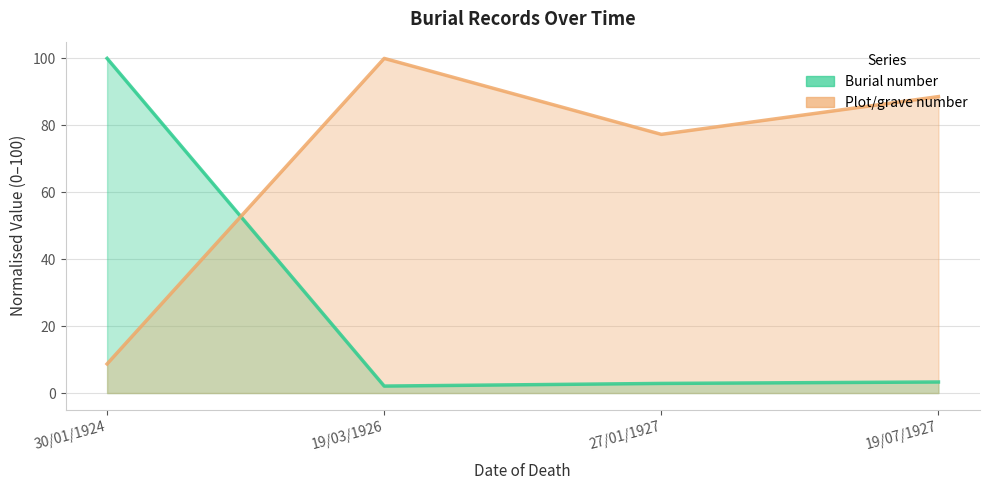

Rank the series by their average value, from lowest to highest.

Burial number, Plot/grave number